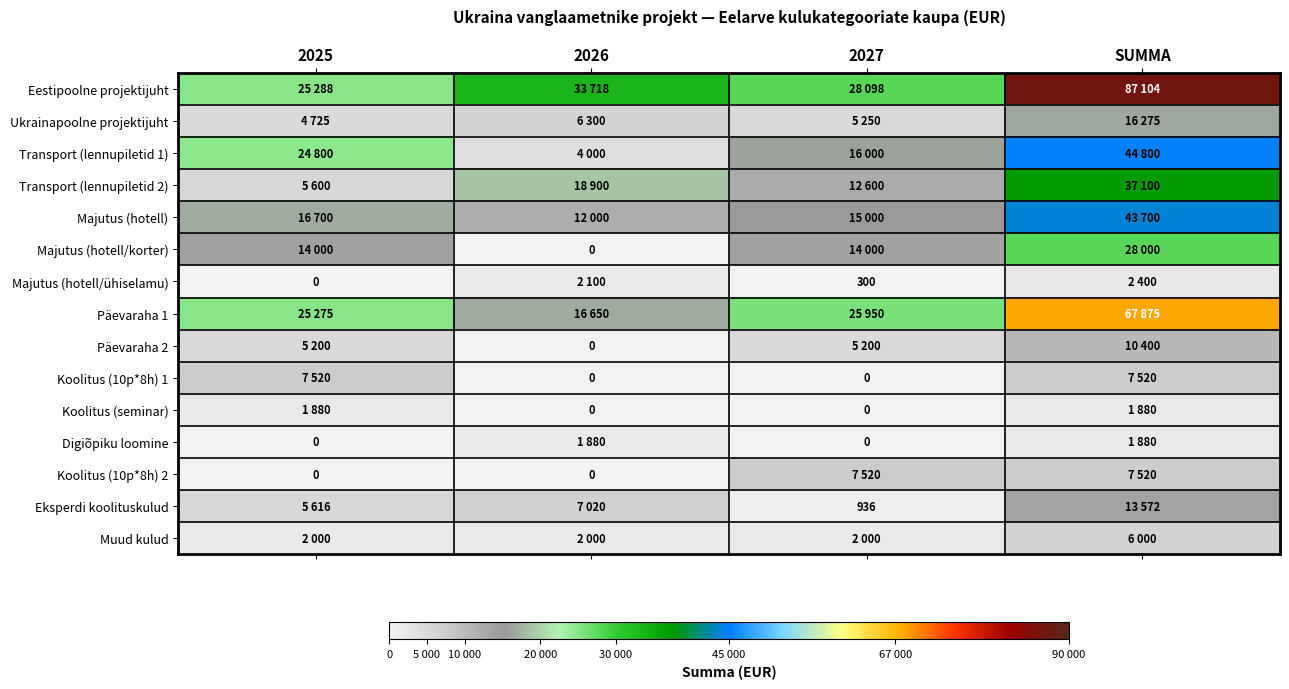

Where does the Majutus (hotell) series first go above 16700?

SUMMA